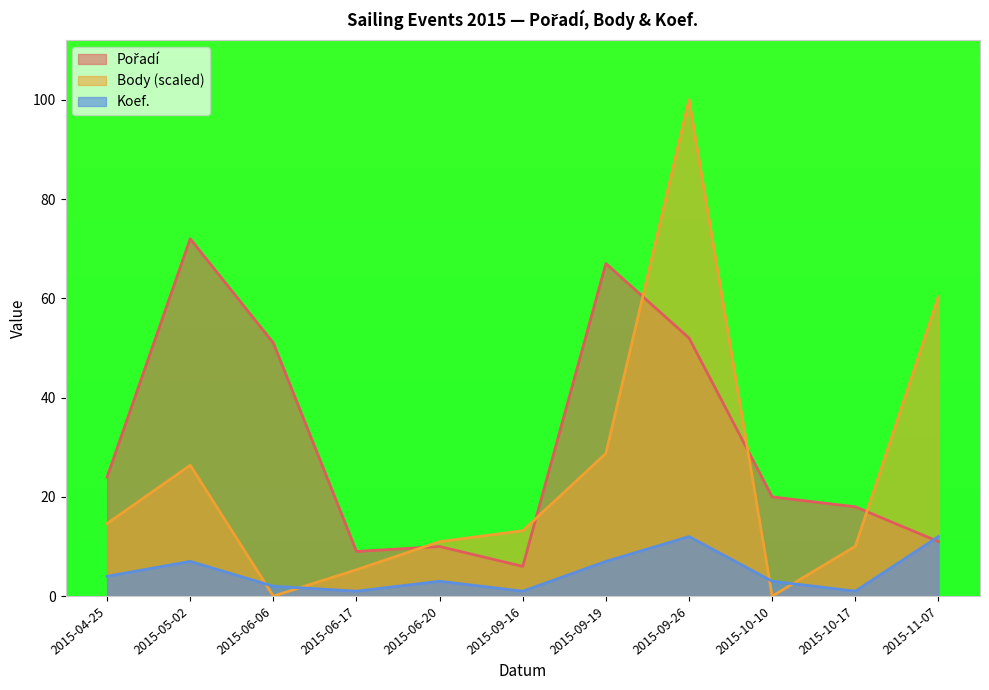

Between 2015-06-06 and 2015-06-17, which series saw the biggest shift?

Pořadí